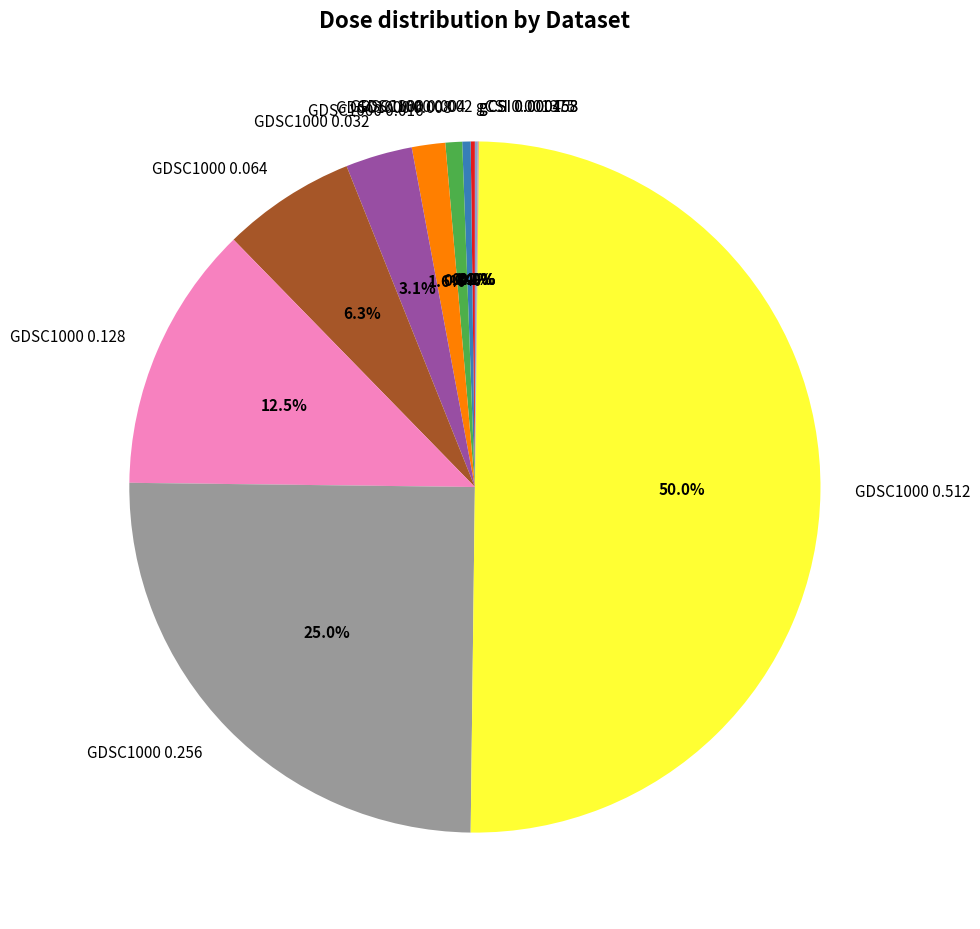

To the nearest percent, what portion does GDSC1000 0.008 represent?

1%